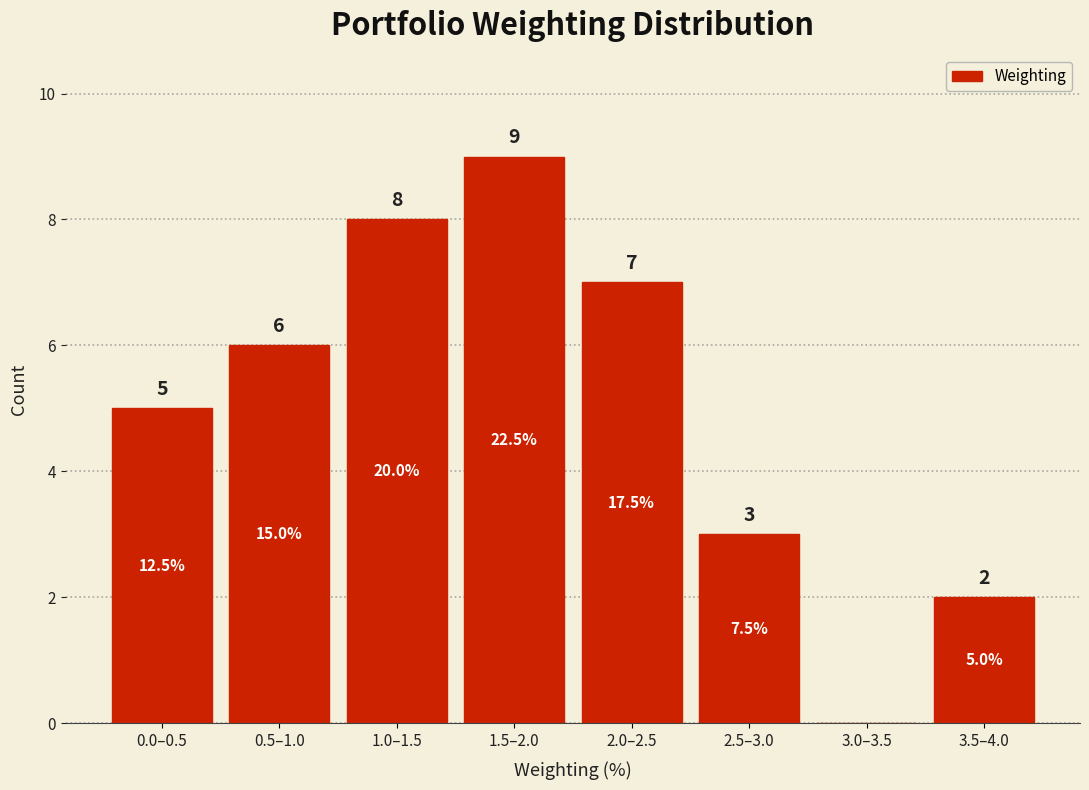

Reading right to left, what are all the values shown in this chart?

3.5–4.0=2	3.0–3.5=0	2.5–3.0=3	2.0–2.5=7	1.5–2.0=9	1.0–1.5=8	0.5–1.0=6	0.0–0.5=5